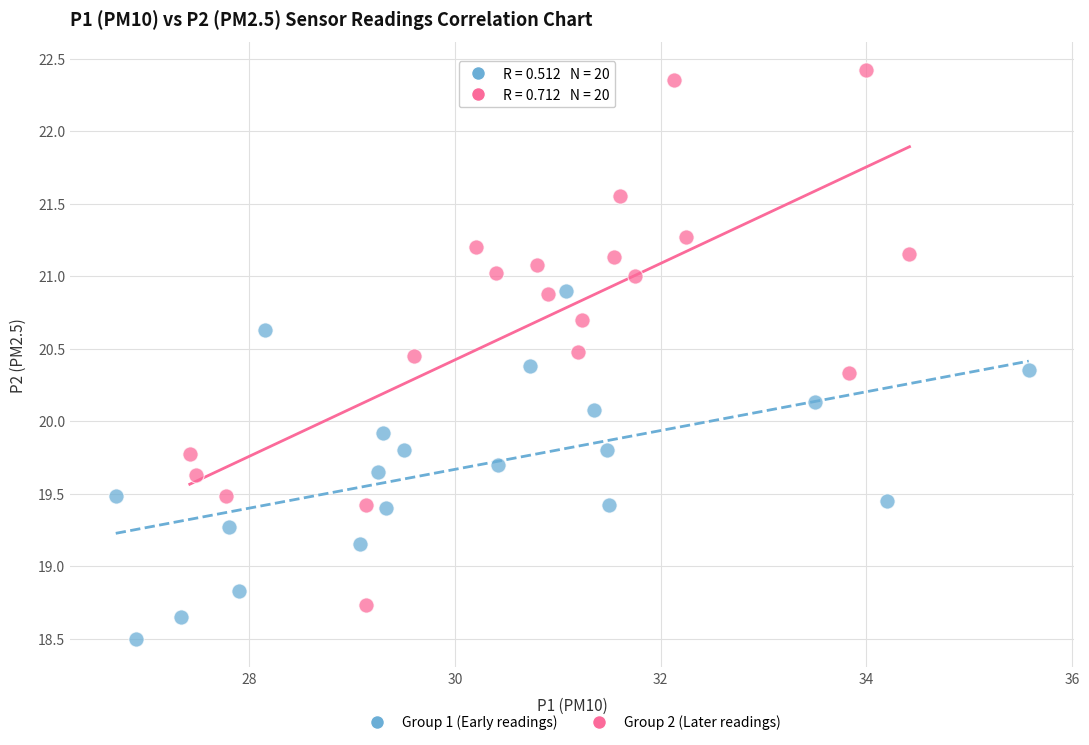

Which series contains the highest Y value?

Group 2 (Later readings)